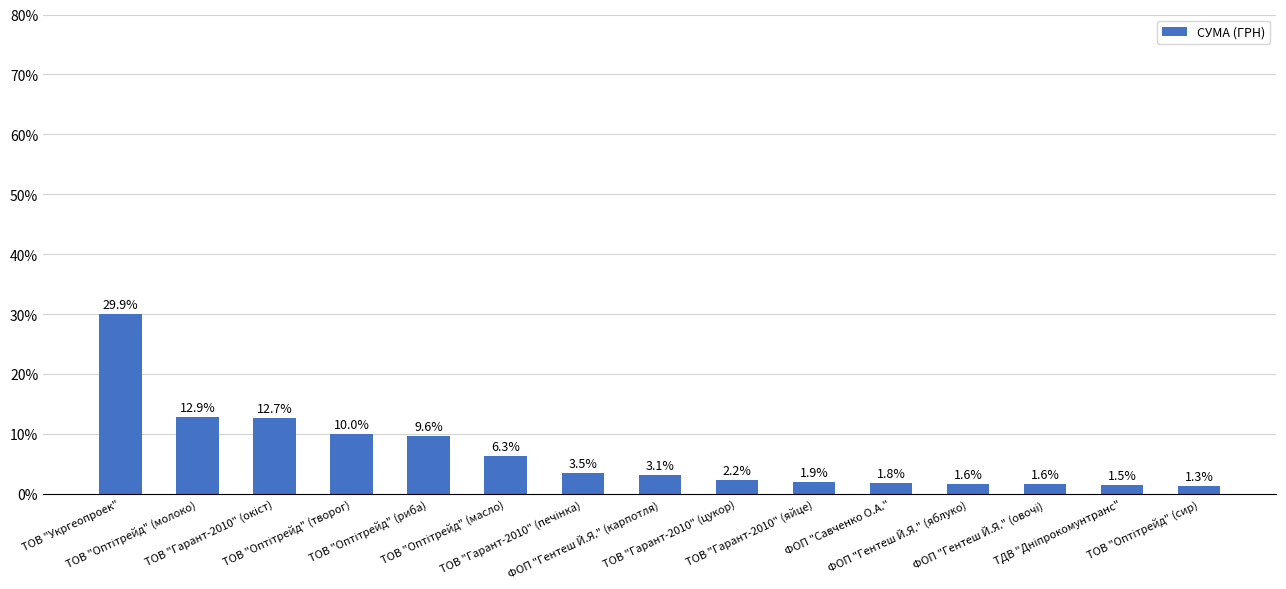

Are the bars horizontal?

No